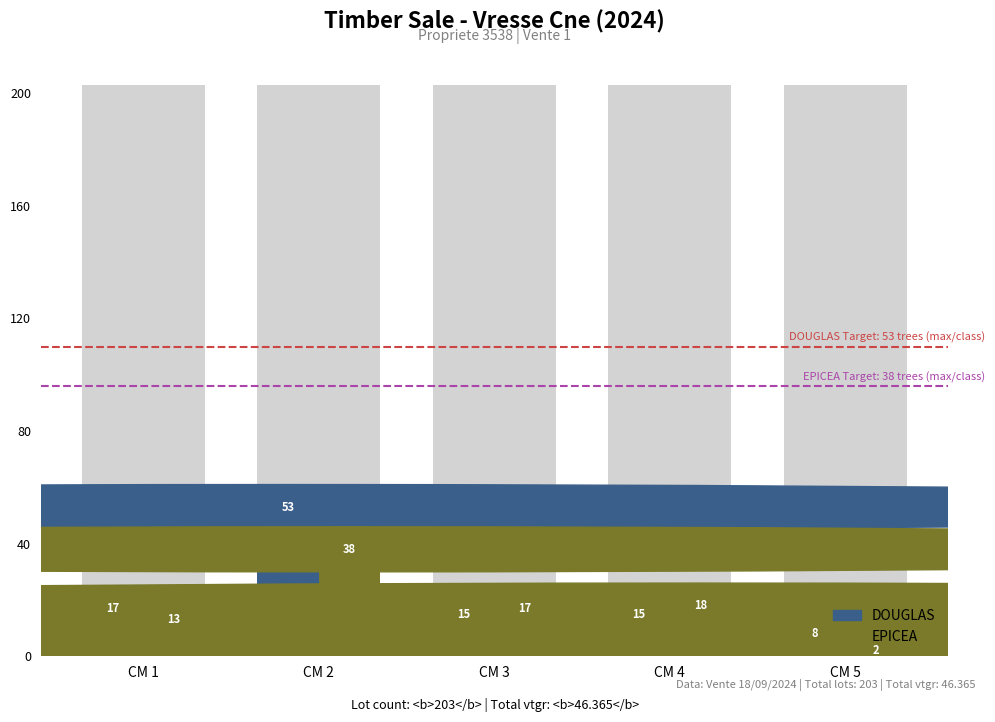

Reading left to right, what are all the values shown in this chart?

DOUGLAS: CM 1=17	CM 2=53	CM 3=15	CM 4=15	CM 5=8
EPICEA: CM 1=13	CM 2=38	CM 3=17	CM 4=18	CM 5=2